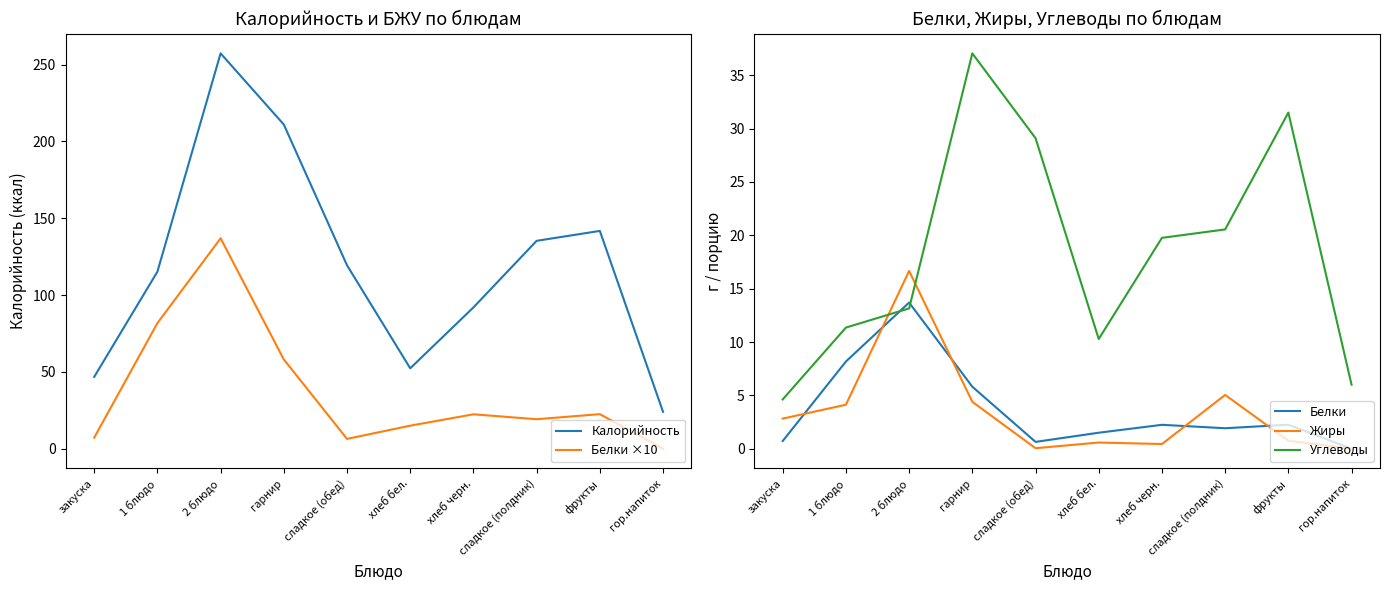

The value of Калорийность at 1 блюдо is 115.2. True or false?

True